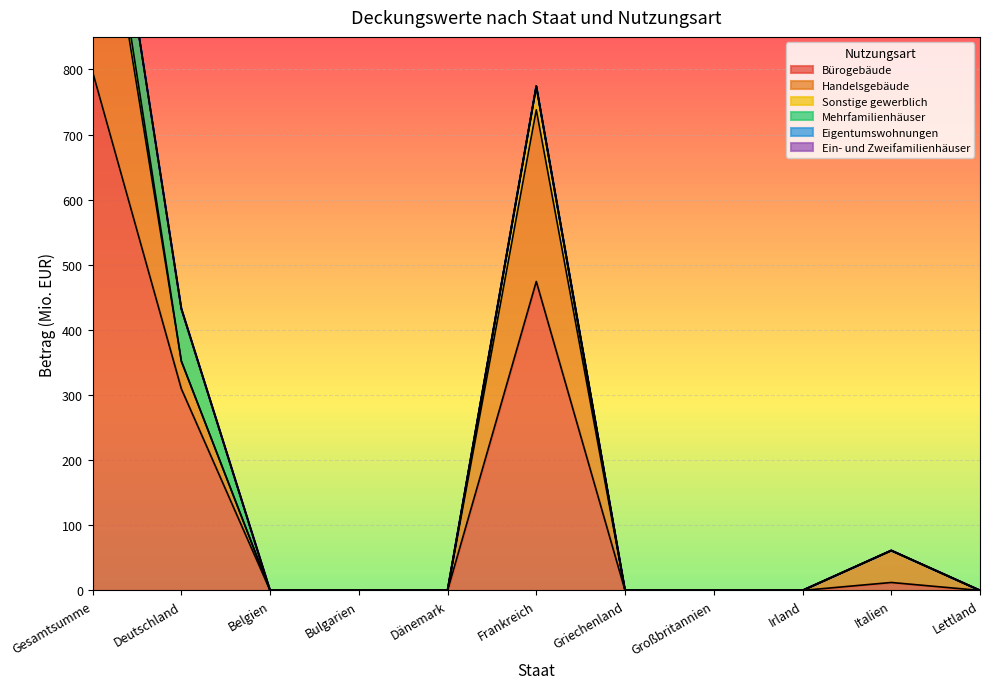

True or false: Bürogebäude and Handelsgebäude cross at least once.

False